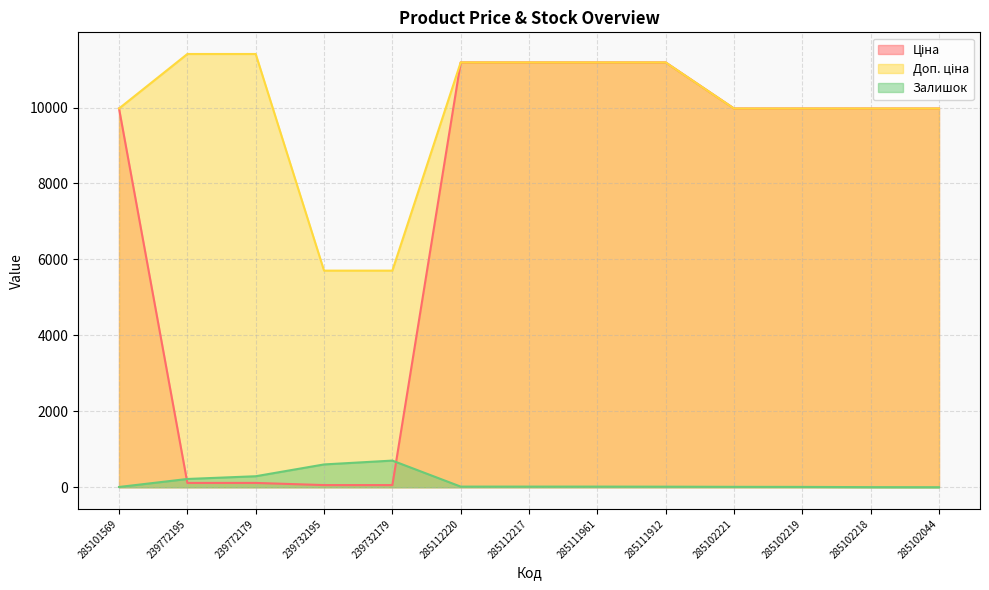

What is the total value across all series at 285111961?

22393.3